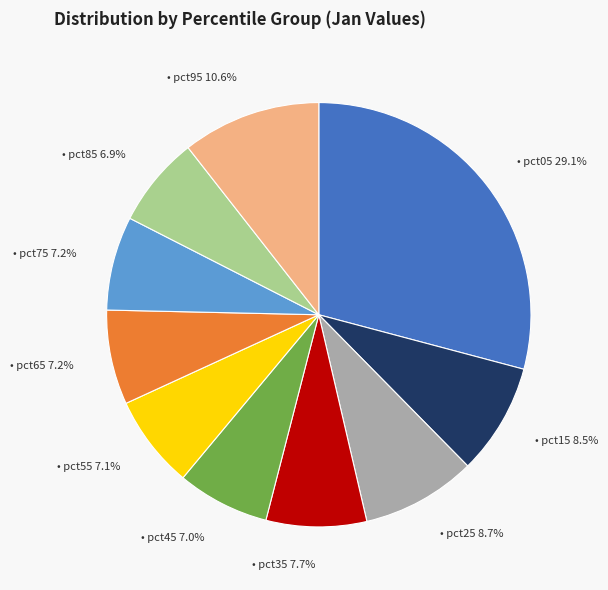

Is there any slice that represents more than half of the pie?

No